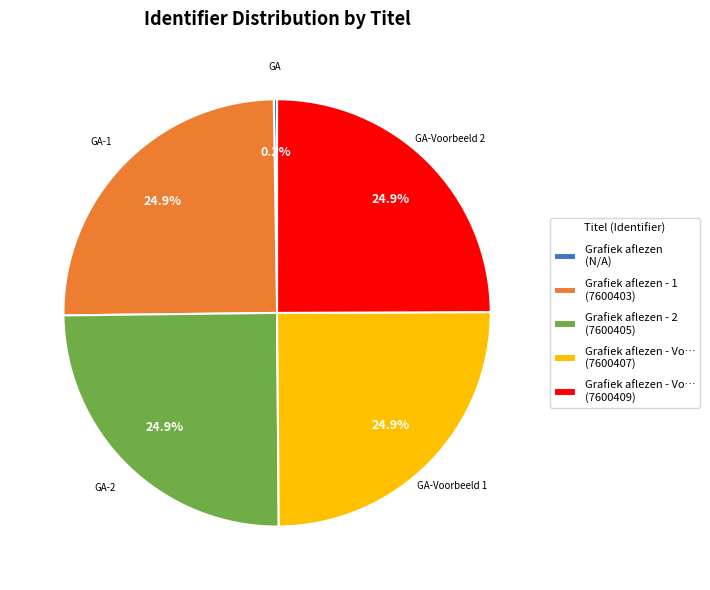

Is there a majority slice in this chart?

No